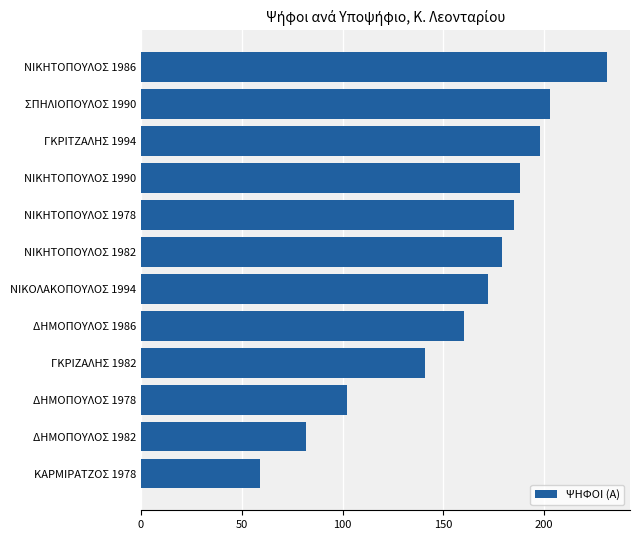

At which label is the value closest to 145?

ΓΚΡΙΖΑΛΗΣ 1982